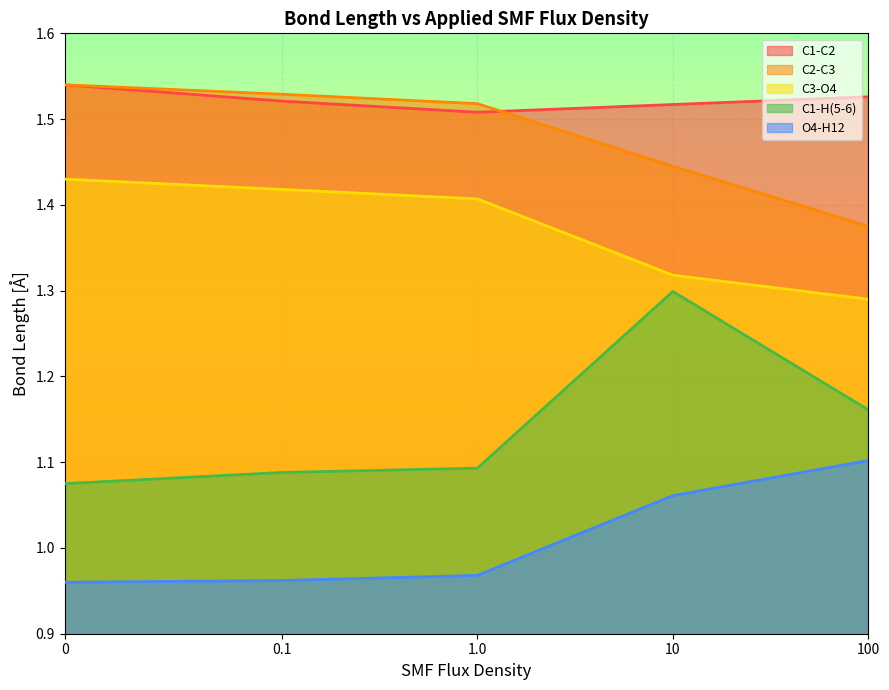

What is the approximate value of C1-C2 at 1.0?

1.5